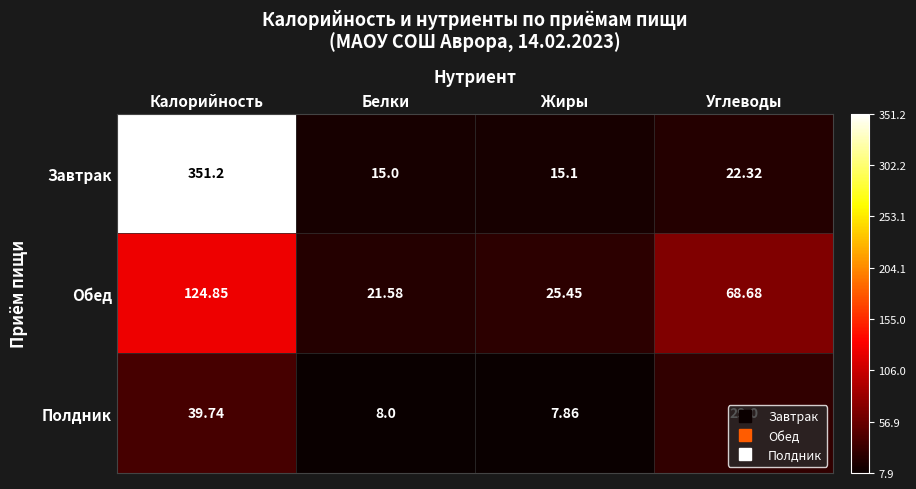

At which category is the sum across all series the highest?

Калорийность